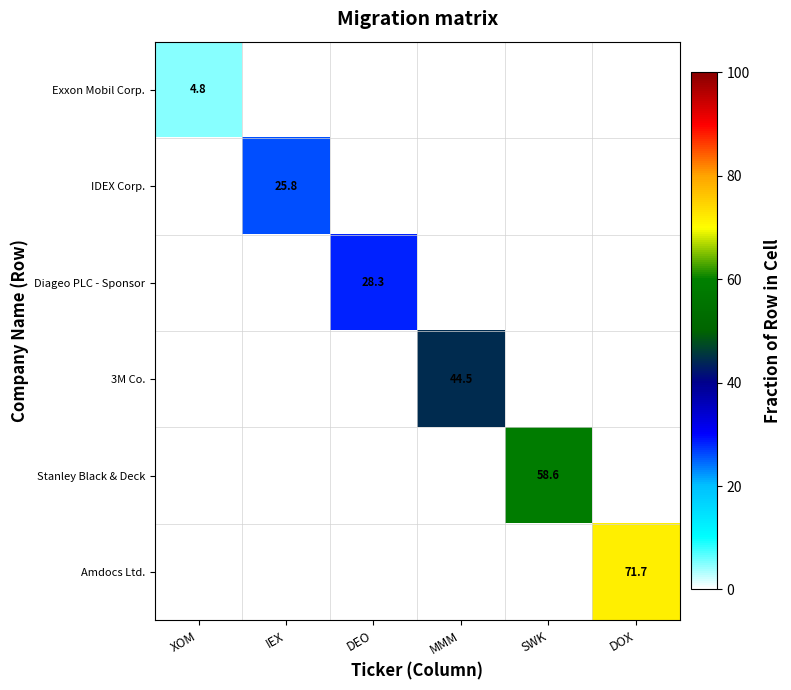

The value of Amdocs Ltd. at DOX is 27.4. True or false?

False